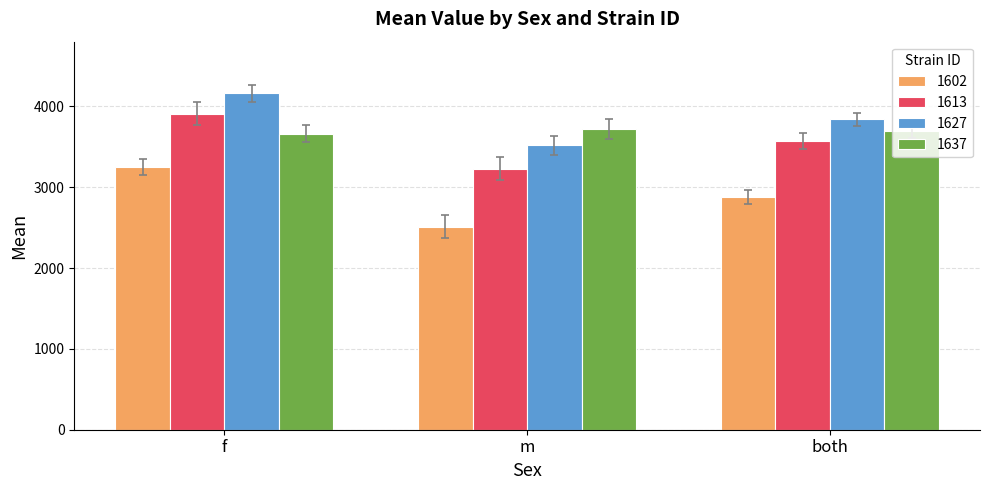

What is the approximate value of 1602 at both?

2879.1